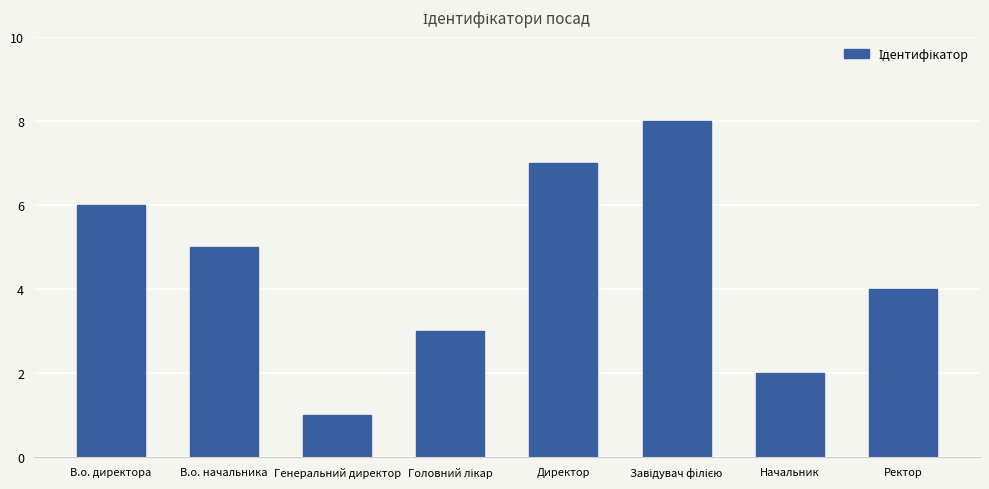

What is the smallest value displayed?

1